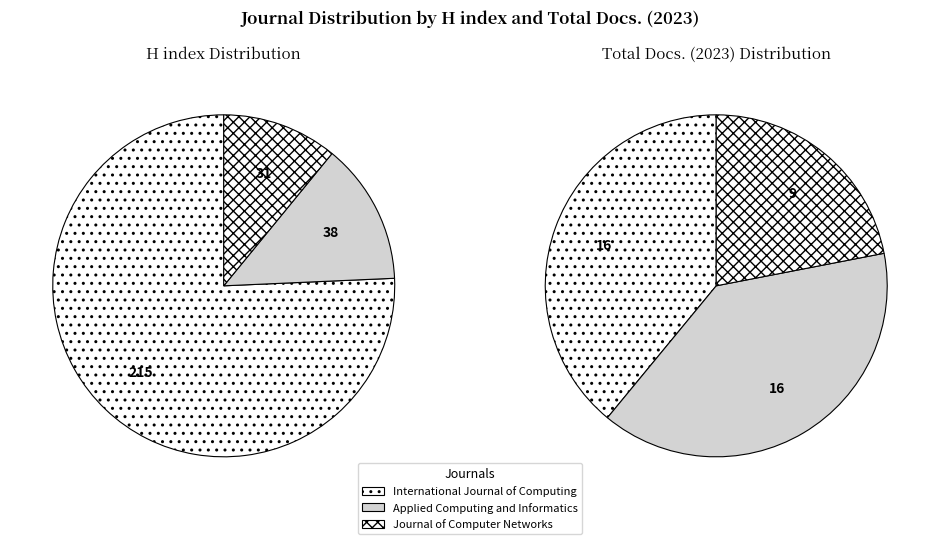

Does any single category account for the majority?

Yes